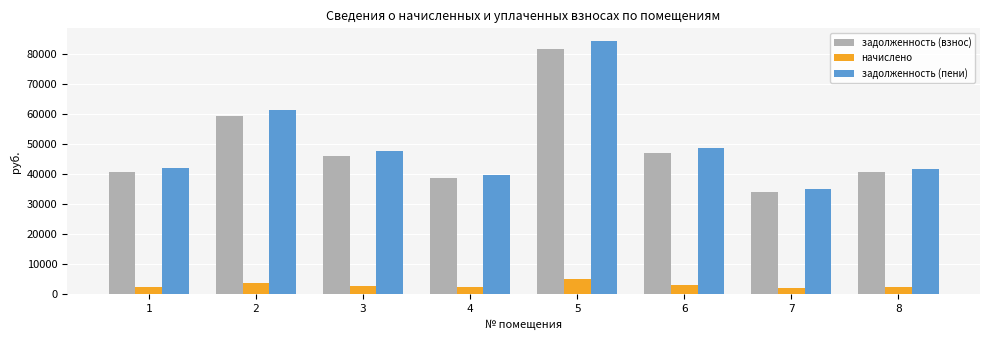

The value of задолженность (взнос) at 3 is 23724.3. True or false?

False